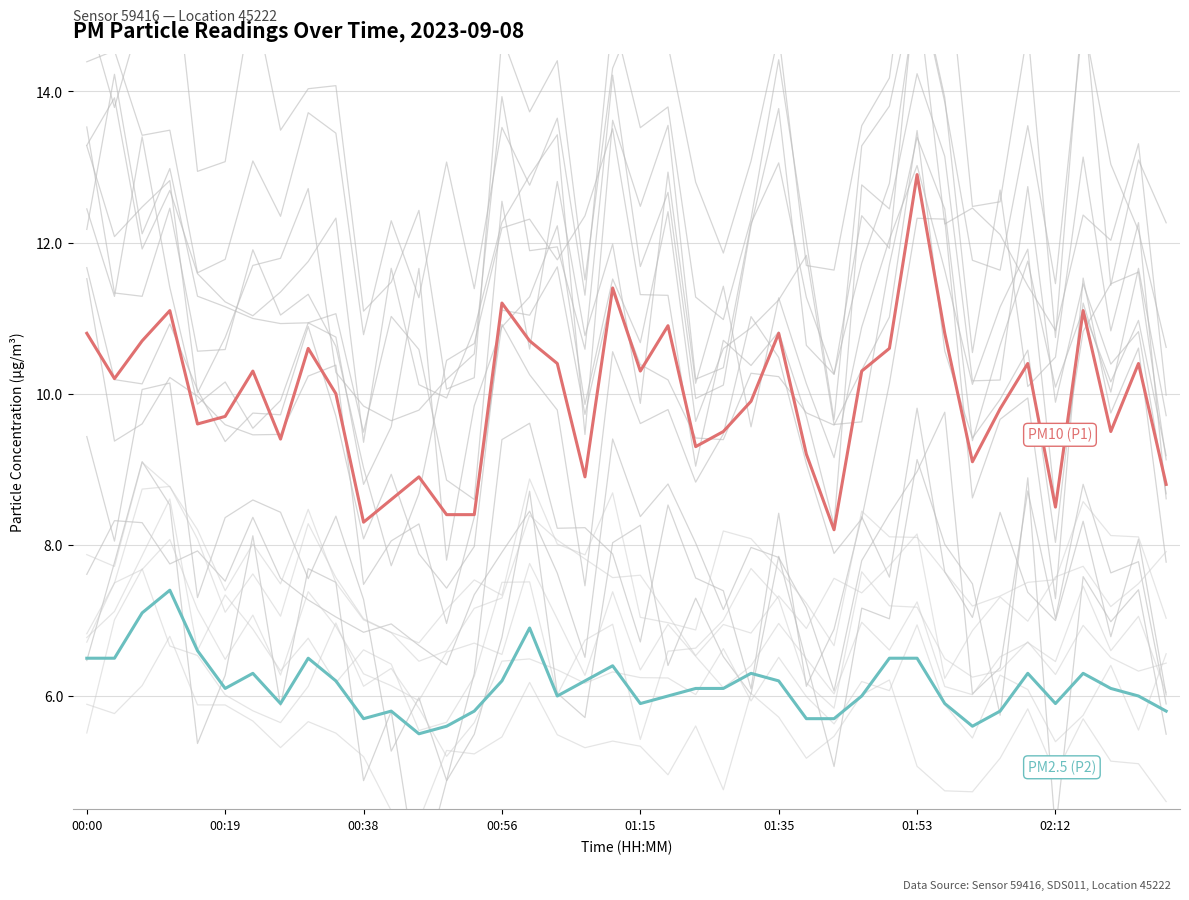

True or false: P2 and P1 intersect in this chart.

False